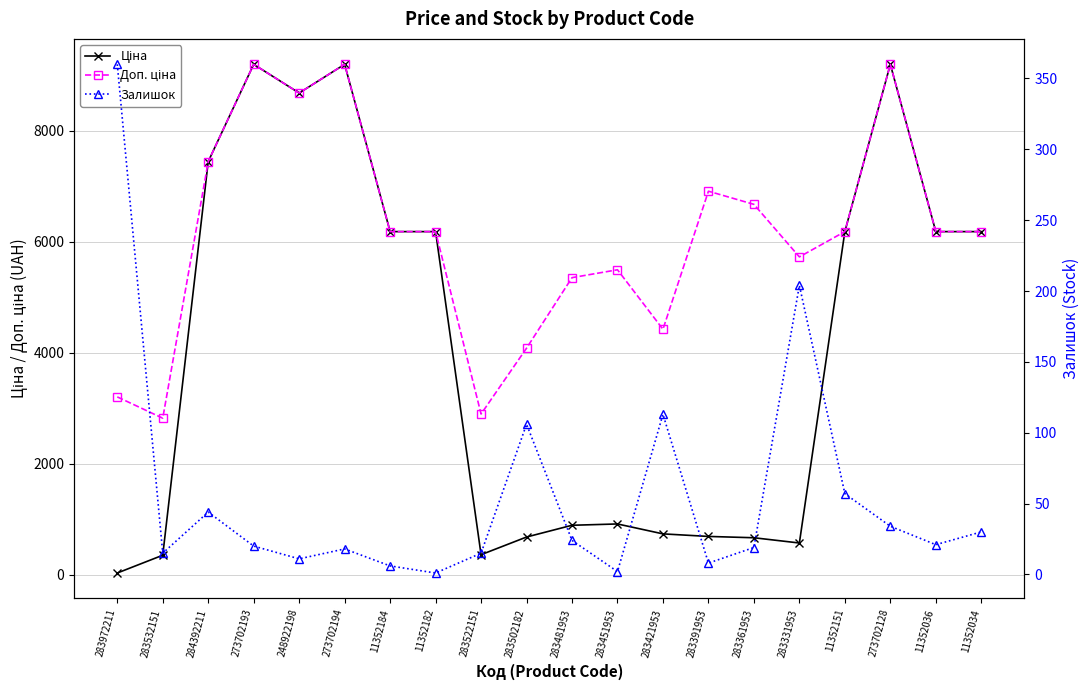

What is the sum of the Ціна values at 283522151 and 273702194?

9558.4